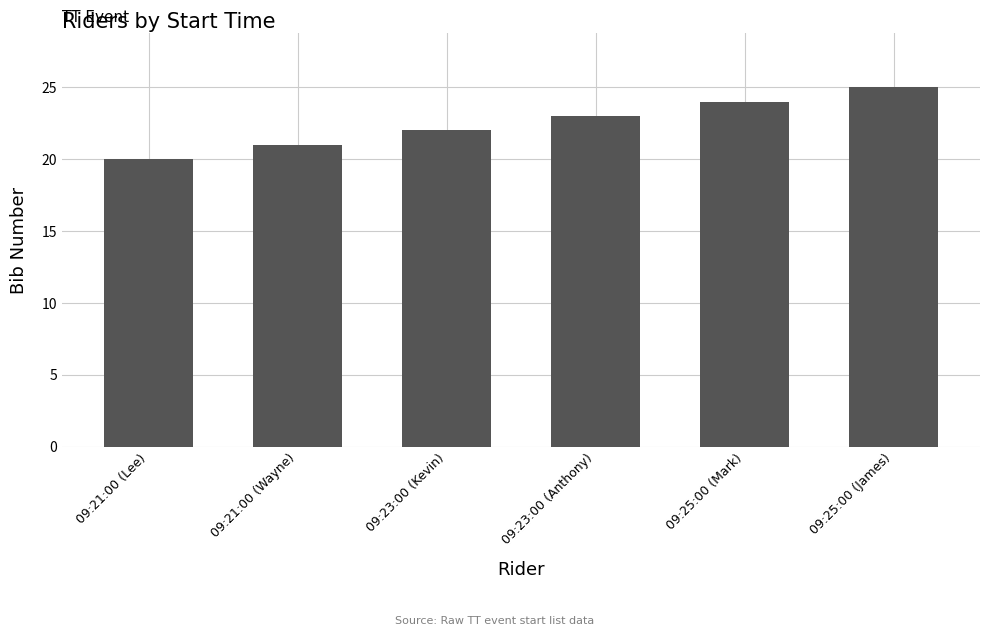

What is the difference between the maximum and minimum values?

5